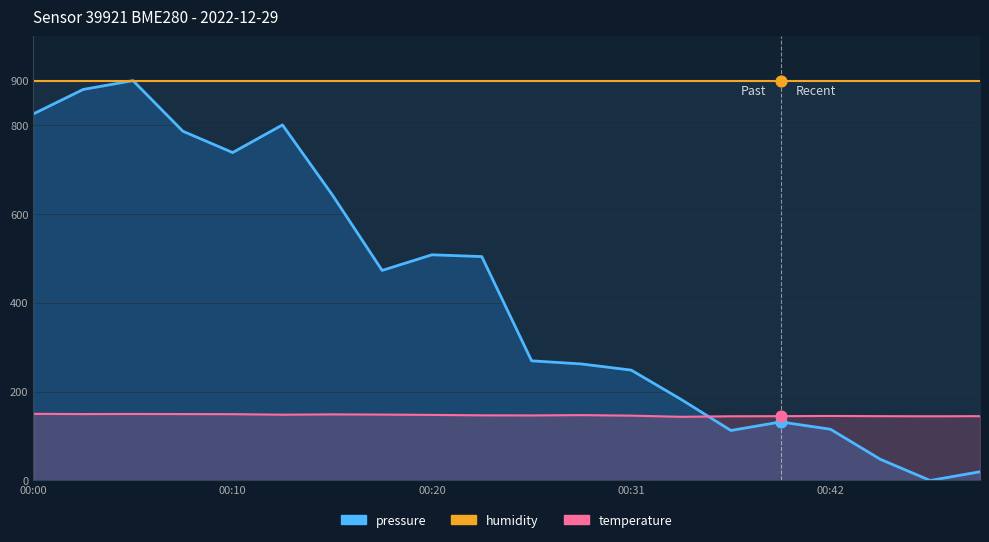

What are all the series names shown in the legend?

humidity, temperature